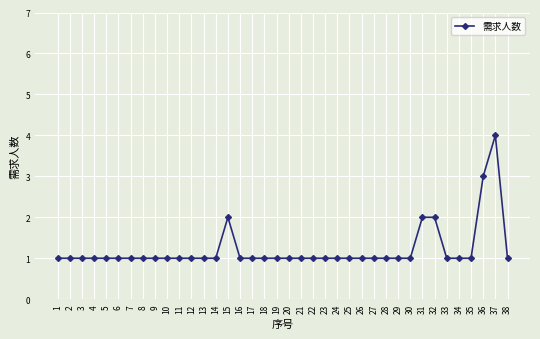

True or false: there are more than 1 points higher than both neighbors.

True